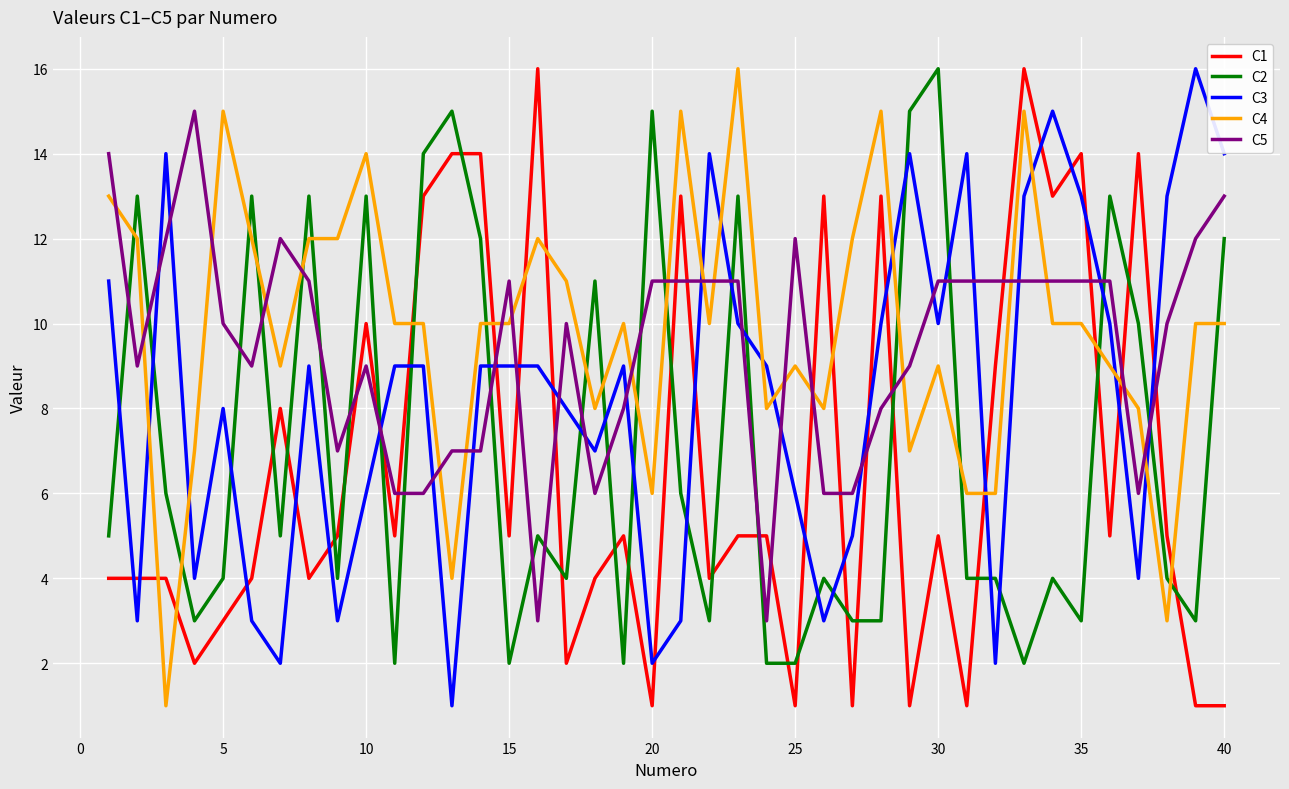

What is the maximum value shown in the chart?

16